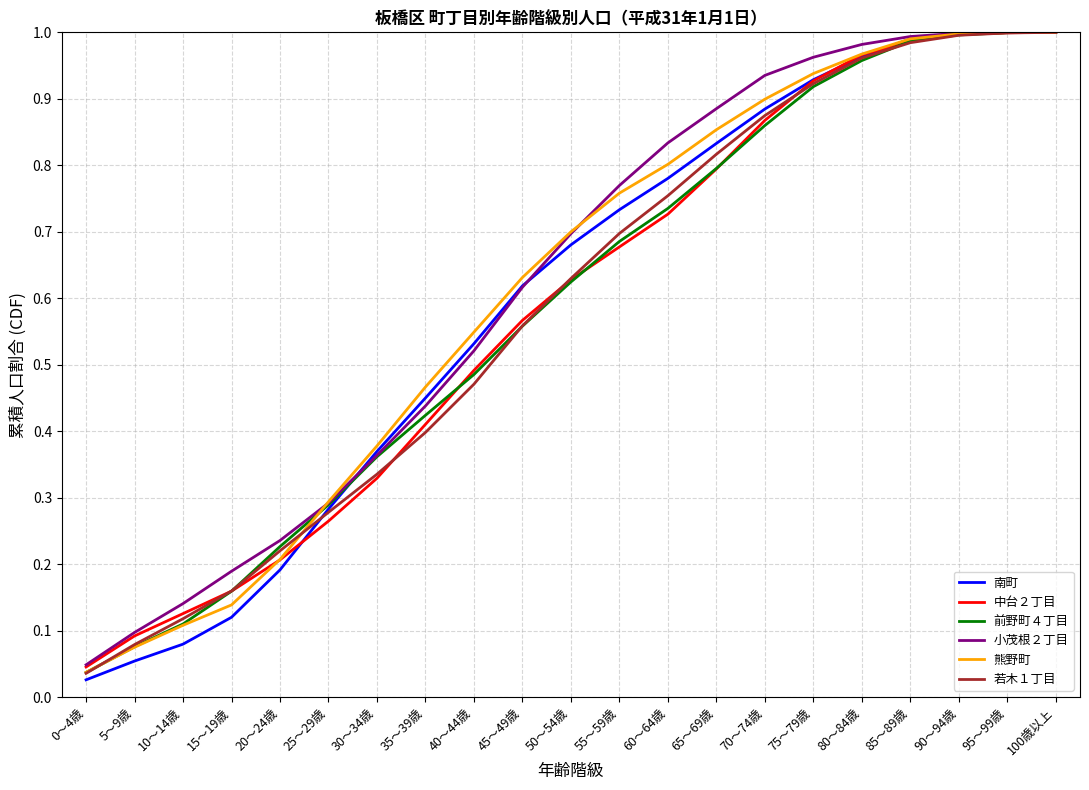

True or false: 若木１丁目 has a value of 1.3 at 65～69歳.

False